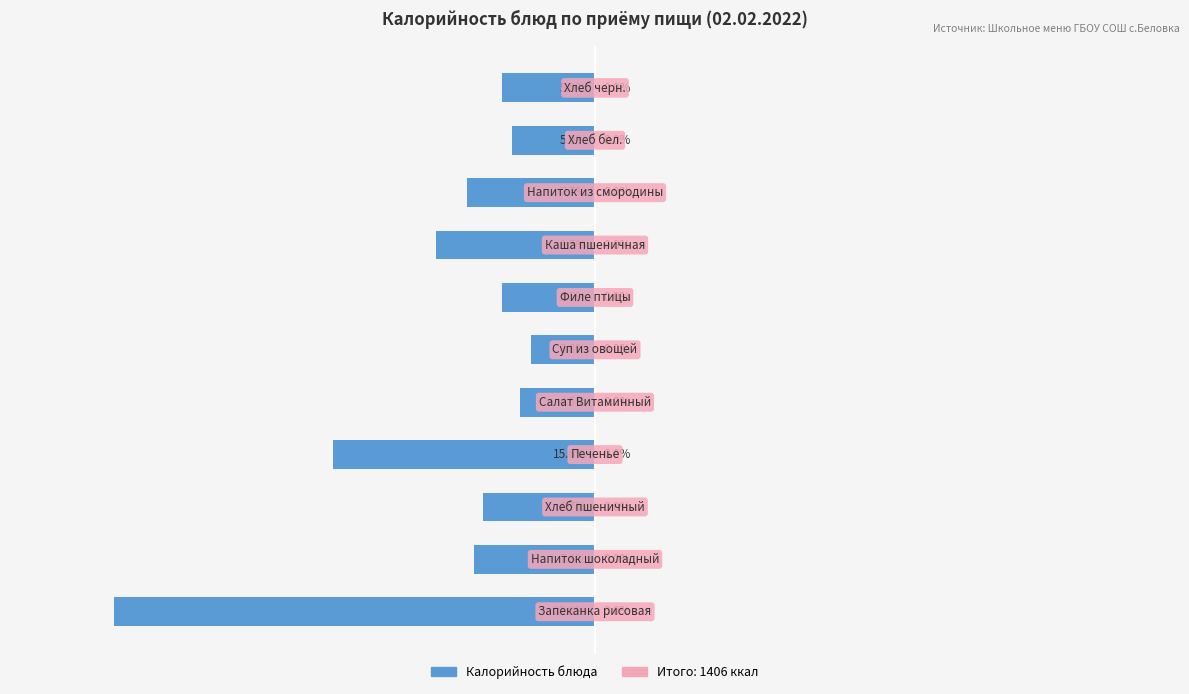

Does the chart contain any negative values?

Yes